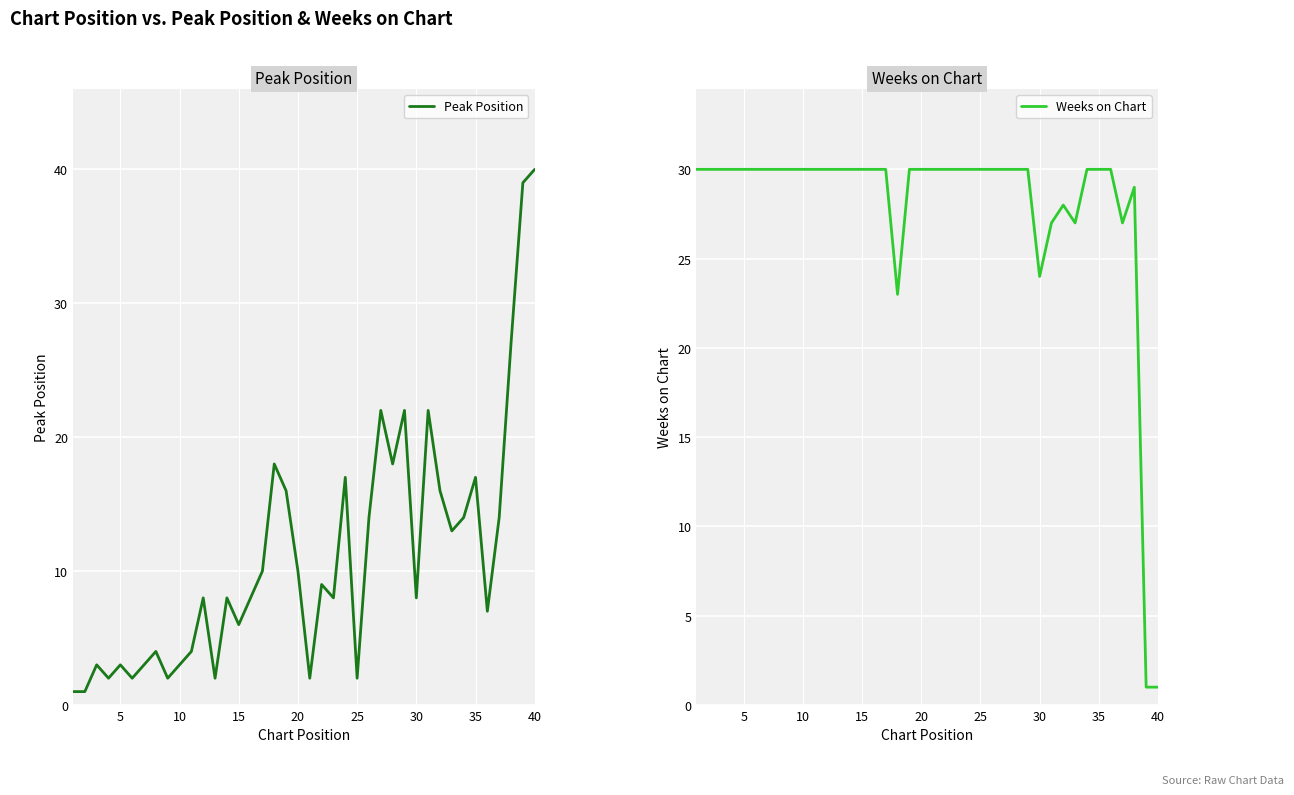

What is the highest value of the Peak Position series?

40